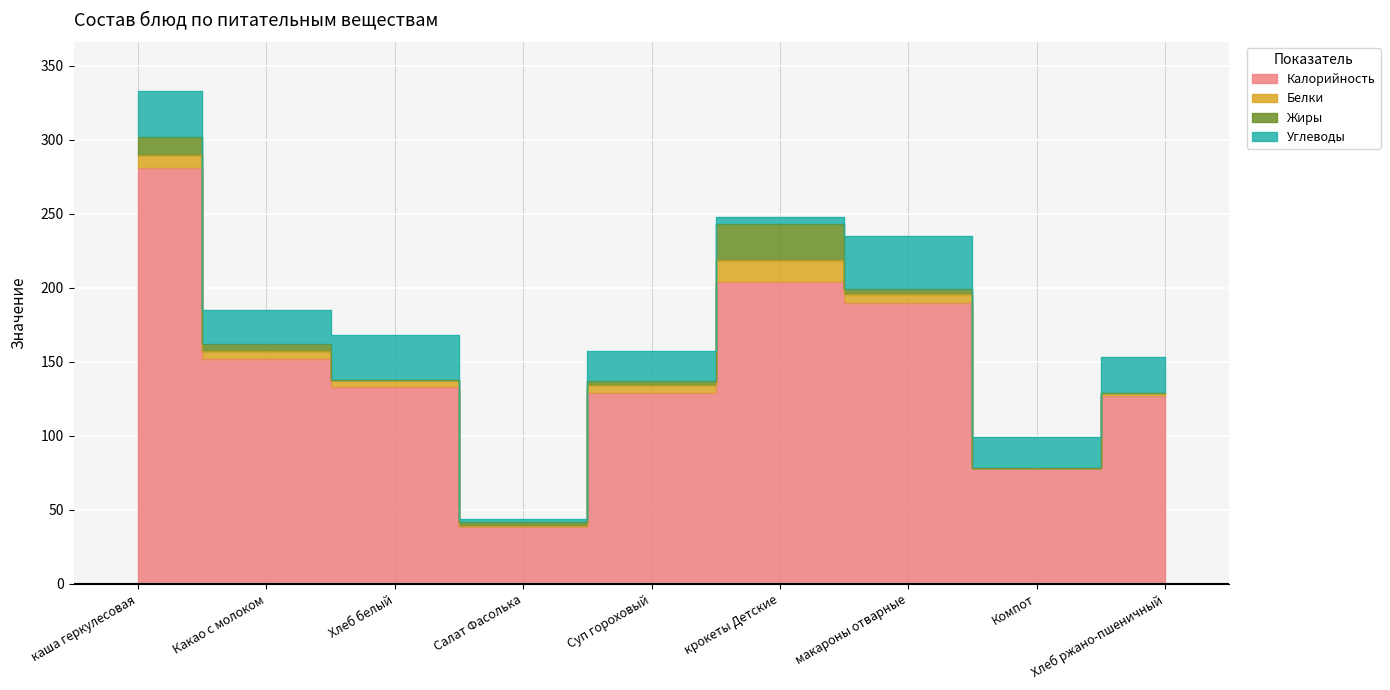

At which label is Жиры closest to 12?

каша геркулесовая